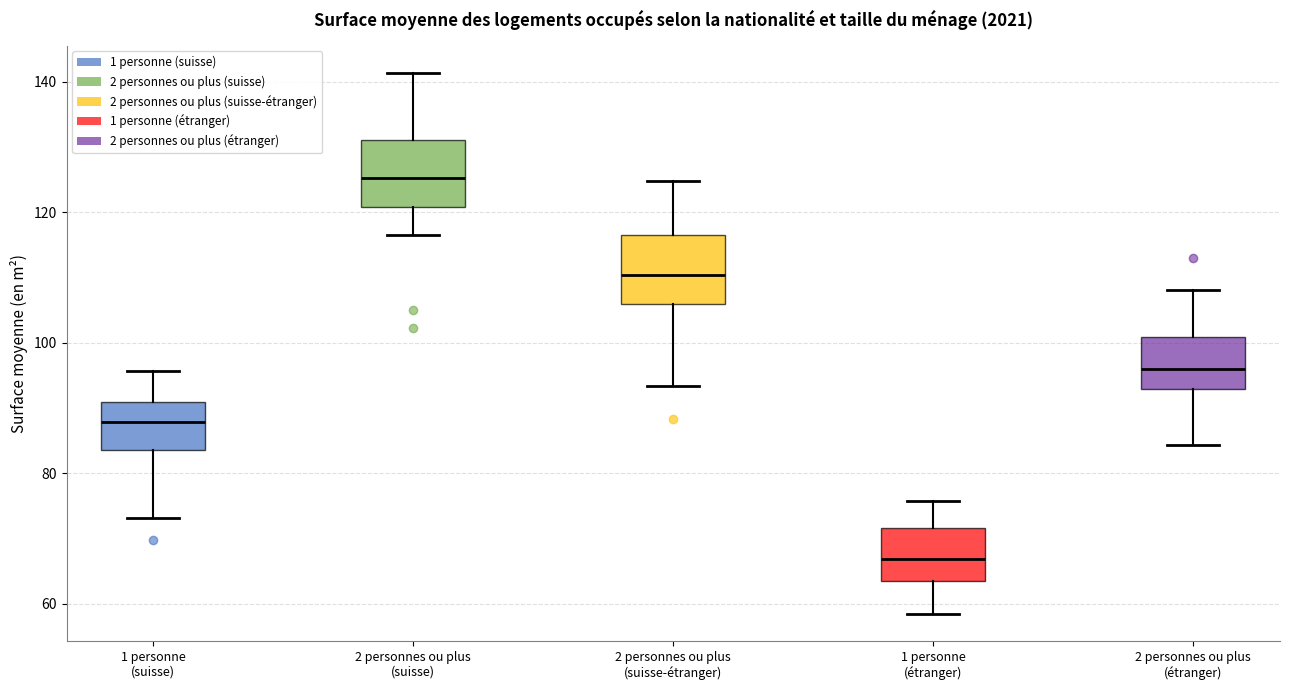

Reading left to right, read every box against the y-axis: the position of its median line, the range the box covers, and the ends of its whiskers. The values are not printed on the chart, so give them approximately, as read against the axis.

1 personne (suisse): median 88, box 84 to 90, whiskers 74 to 96
2 personnes ou plus (suisse): median 126, box 120 to 132, whiskers 116 to 142
2 personnes ou plus (suisse-étranger): median 110, box 106 to 116, whiskers 94 to 124
1 personne (étranger): median 66, box 64 to 72, whiskers 58 to 76
2 personnes ou plus (étranger): median 96, box 92 to 100, whiskers 84 to 108